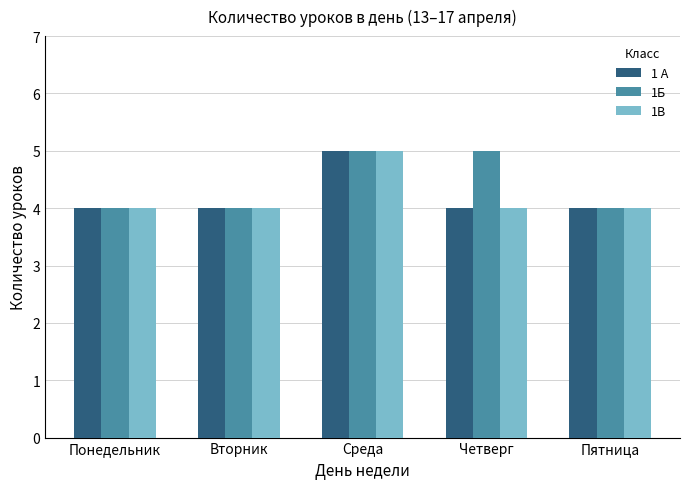

Which series changed the most between Понедельник and Четверг?

1Б